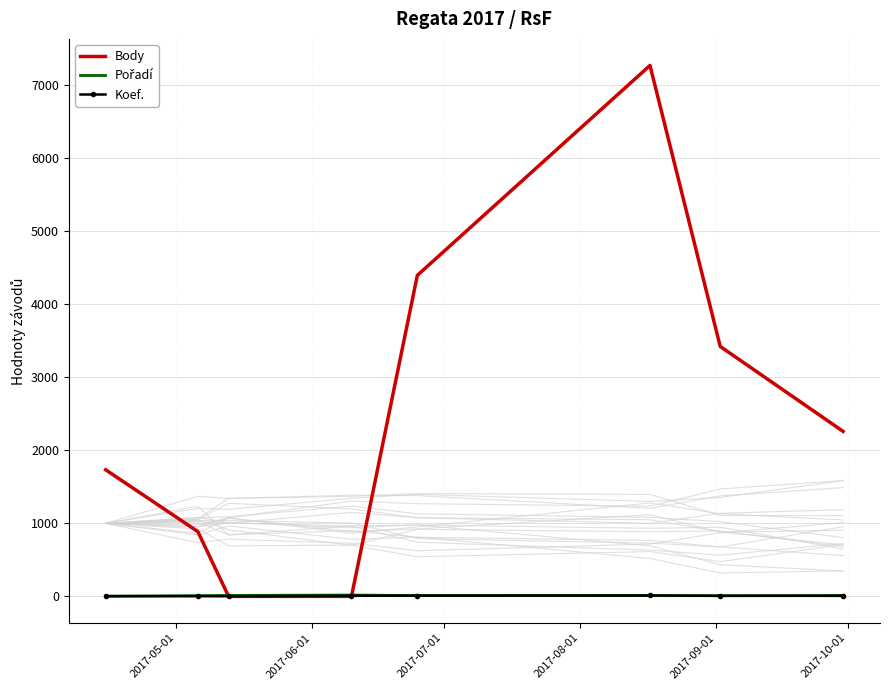

How many data points in Body are less than 2260?

4